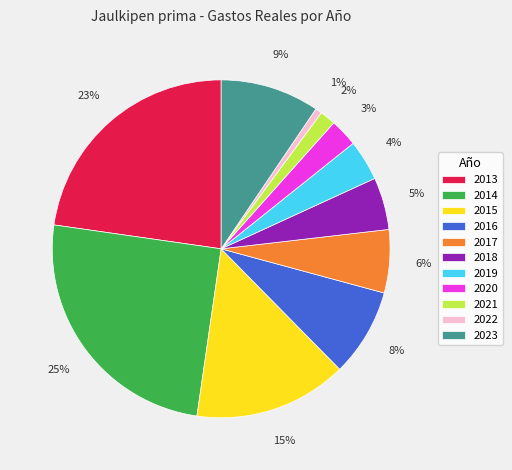

Does 2020 account for over 50% of the chart?

No